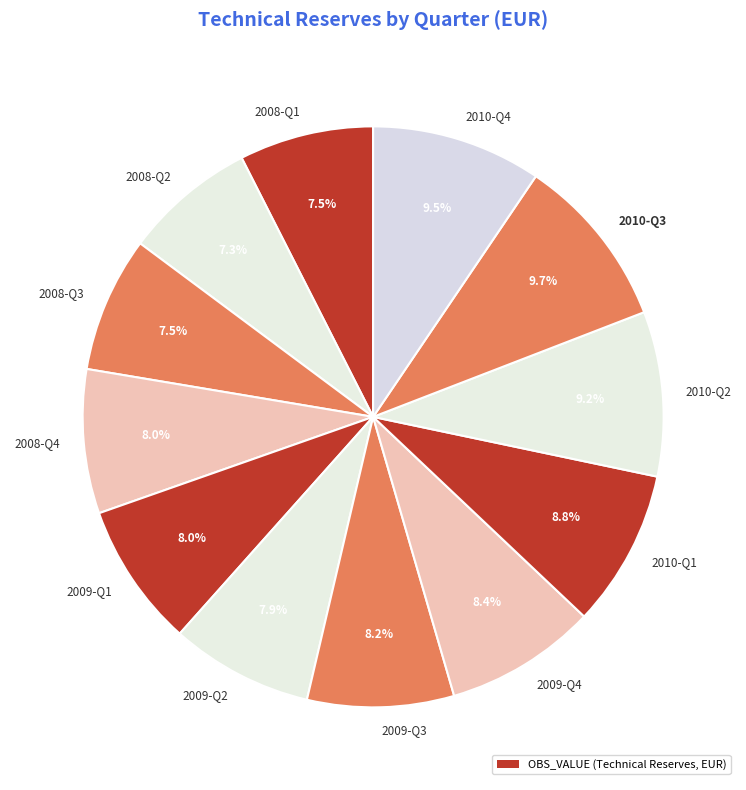

Does any single category account for the majority?

No